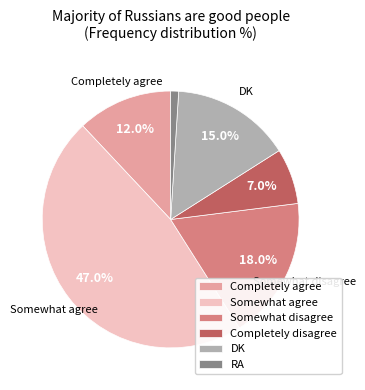

Which has a higher value, DK or Completely disagree?

DK